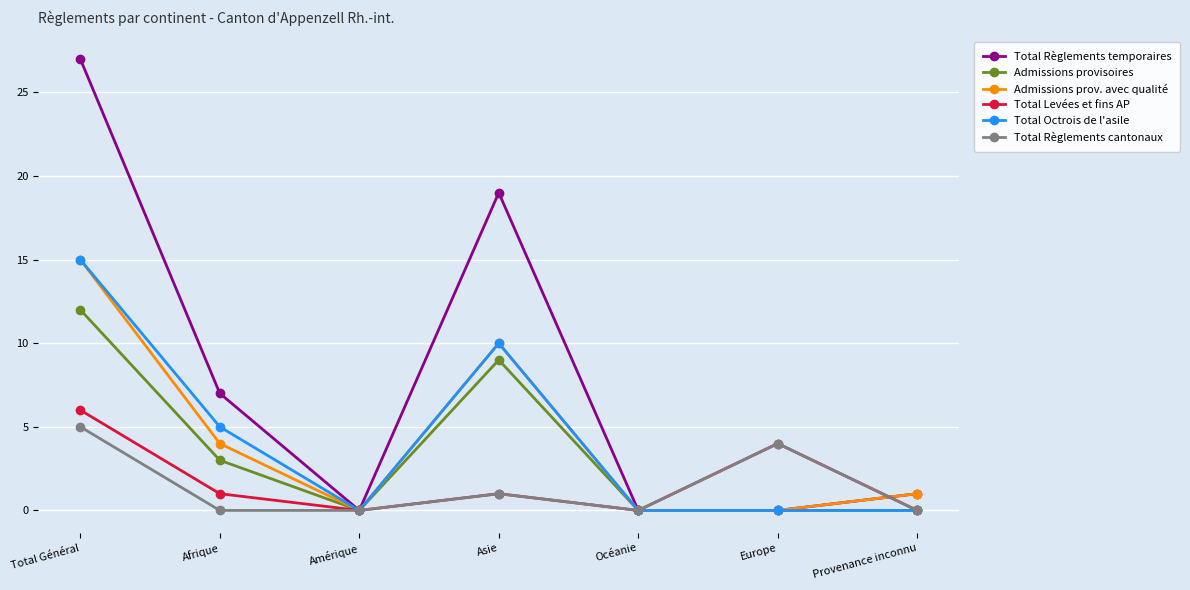

At how many categories does at least one series exceed 15?

2